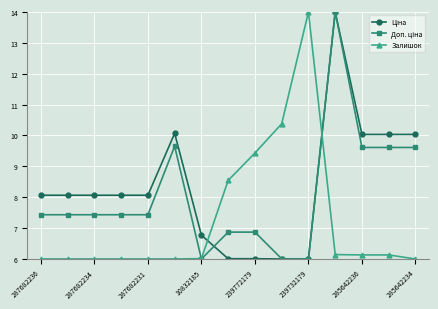

At how many categories does at least one series exceed 9?

8